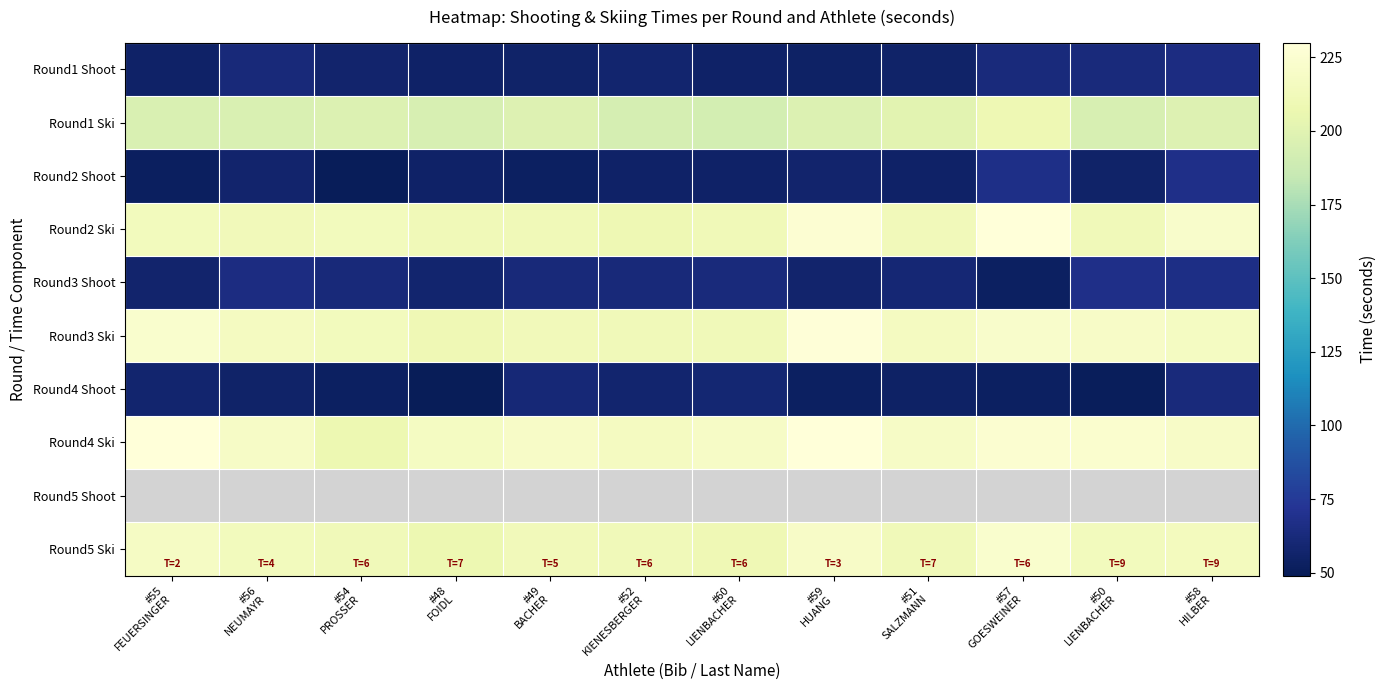

True or false: Round2 Shoot has a value of 104.2 at #58 HILBER.

False